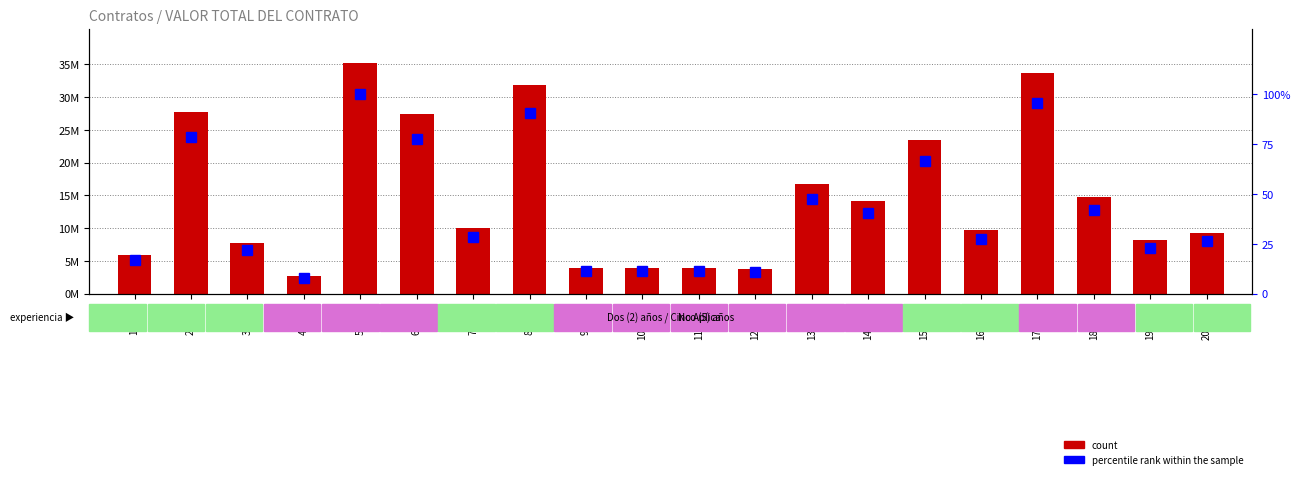

At 6-2023, list the series in order from largest to smallest.

count, percentile rank within the sample